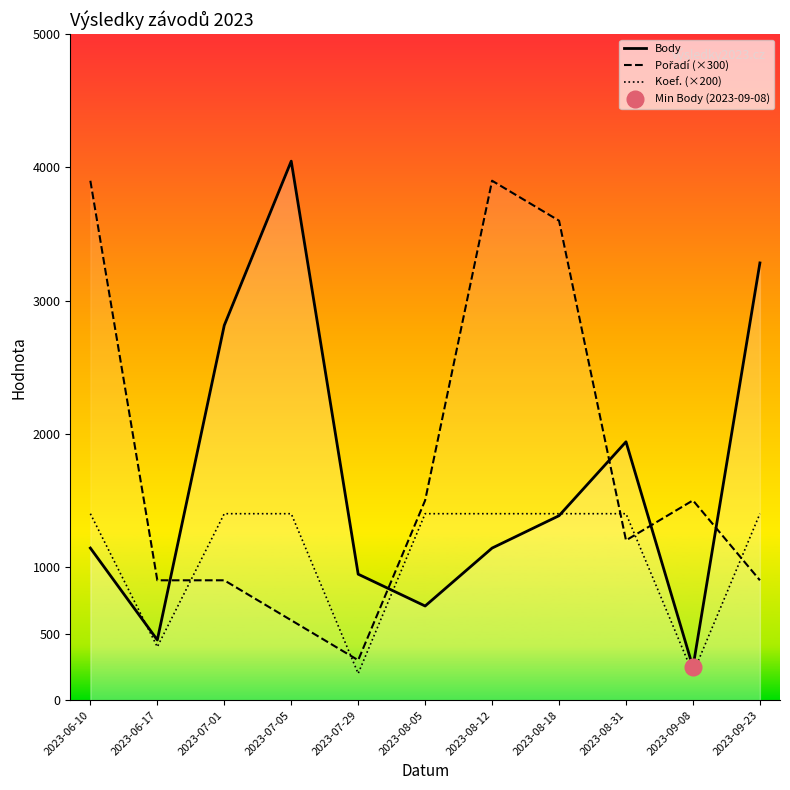

What is the difference between the Pořadí (×300) values at 2023-06-10 and 2023-08-31?

2700